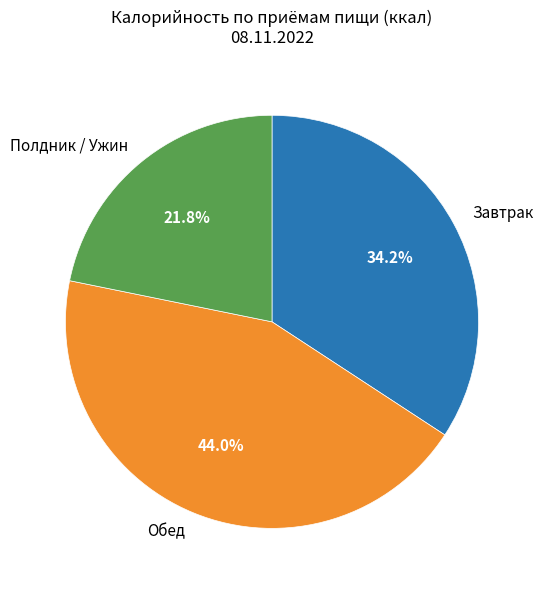

What is the smallest slice in the pie chart?

Полдник / Ужин